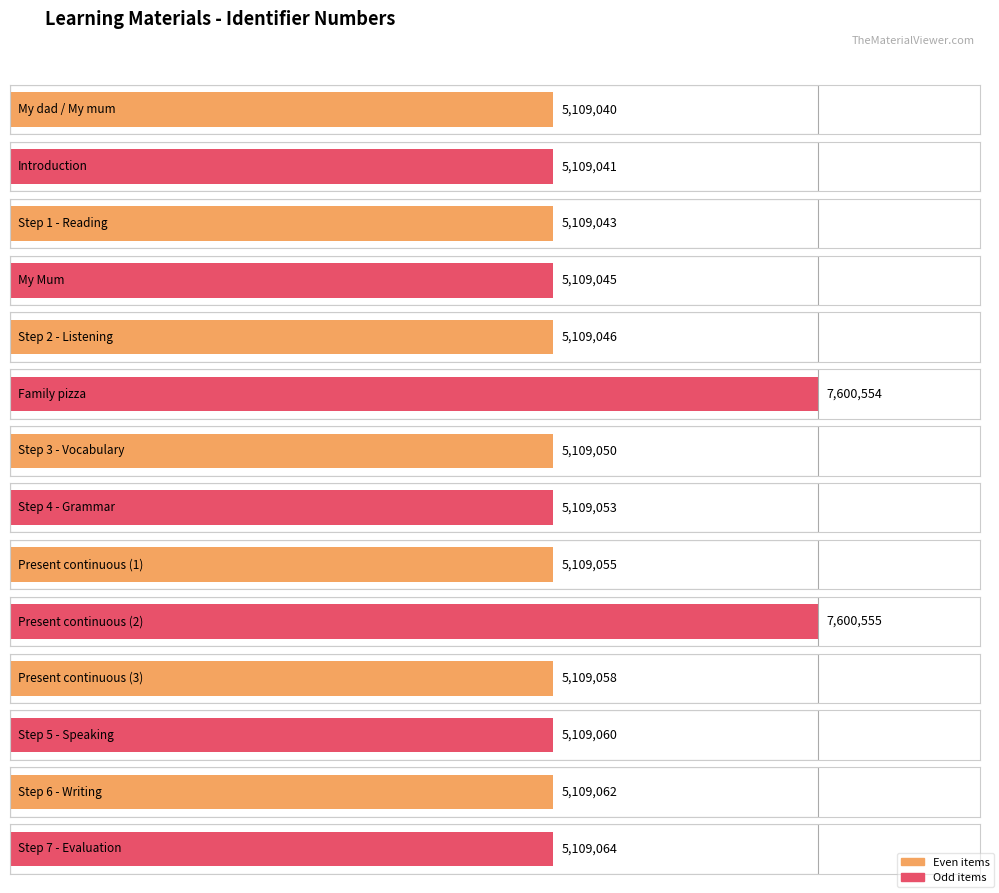

What is the average value?

5464980